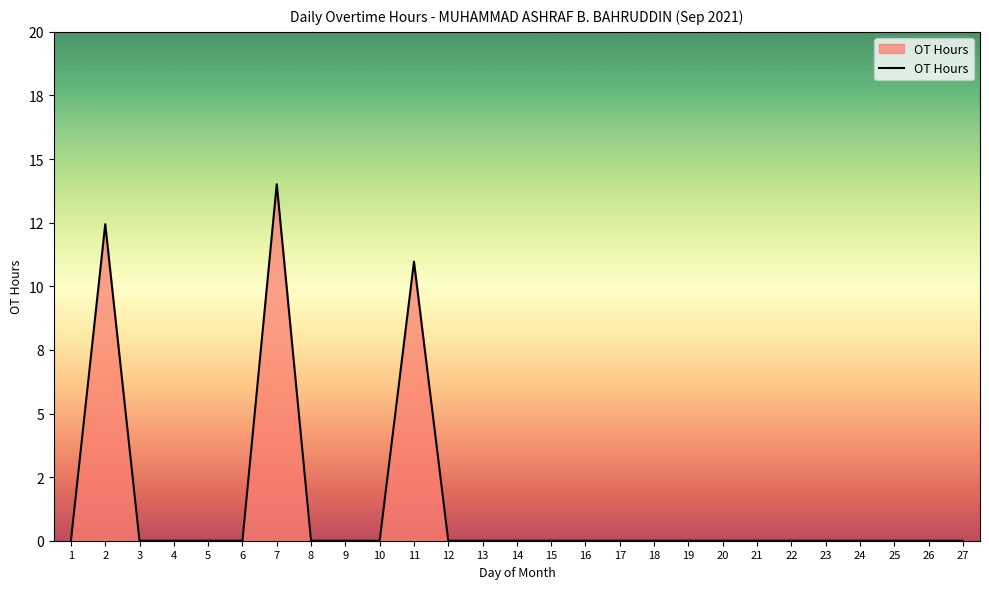

Is this an area chart (filled region under the line)?

Yes